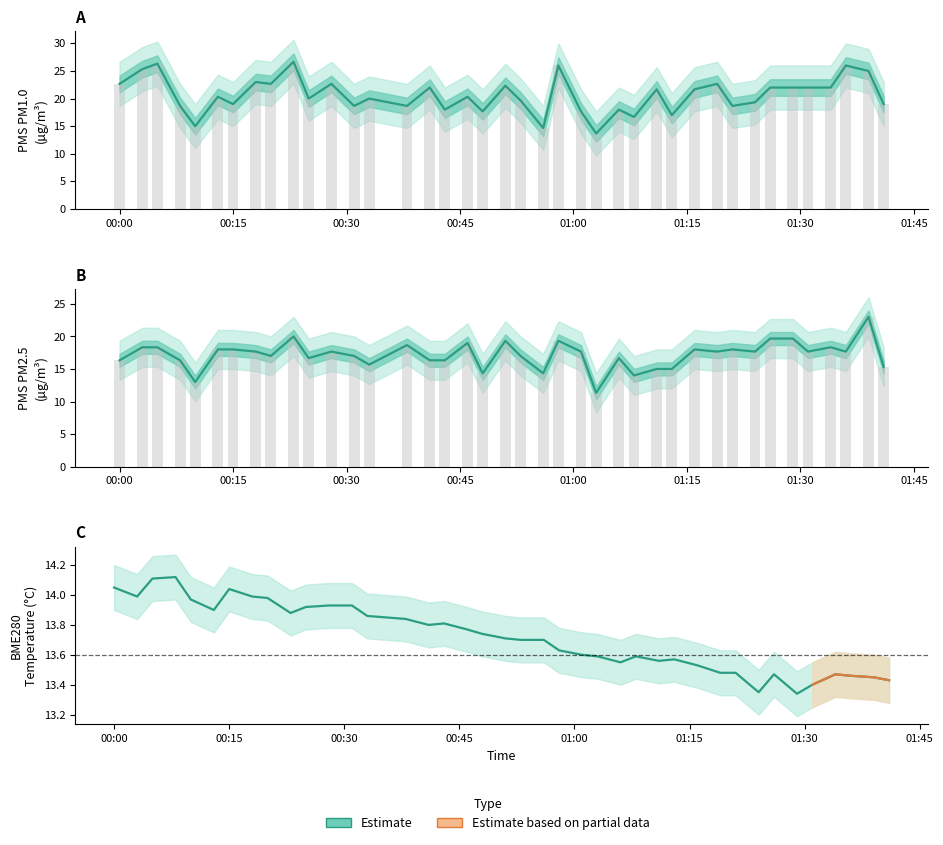

Between 2023/10/06 00:18 and 2023/10/06 01:29, which is larger?

2023/10/06 00:18